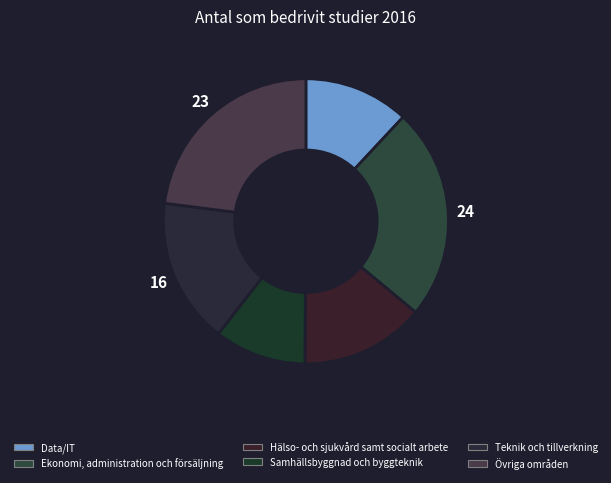

The Övriga områden slice represents 32% of the pie. True or false?

False